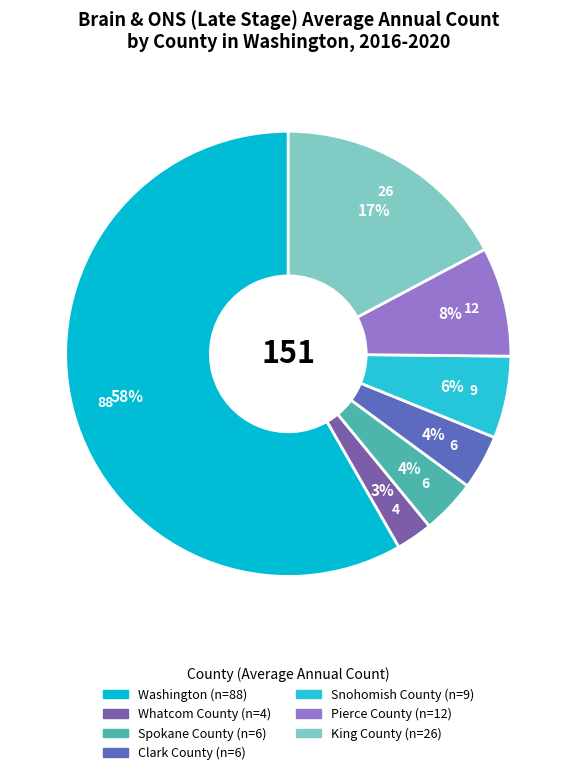

What percentage is NOT represented by Pierce County?

92.1%